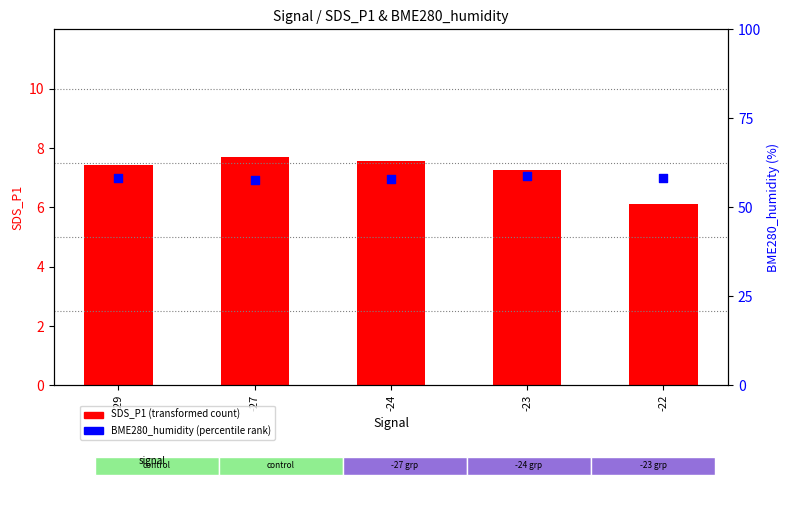

Is the value of BME280_humidity (percentile) at -23 greater than the value of SDS_P1 (transformed count) at -27?

Yes